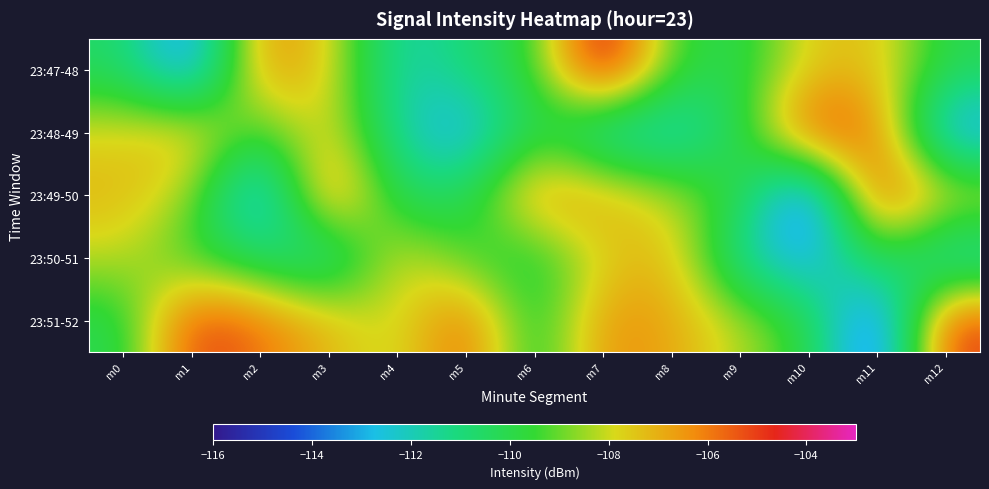

What is the minimum value shown in the chart?

-115.3